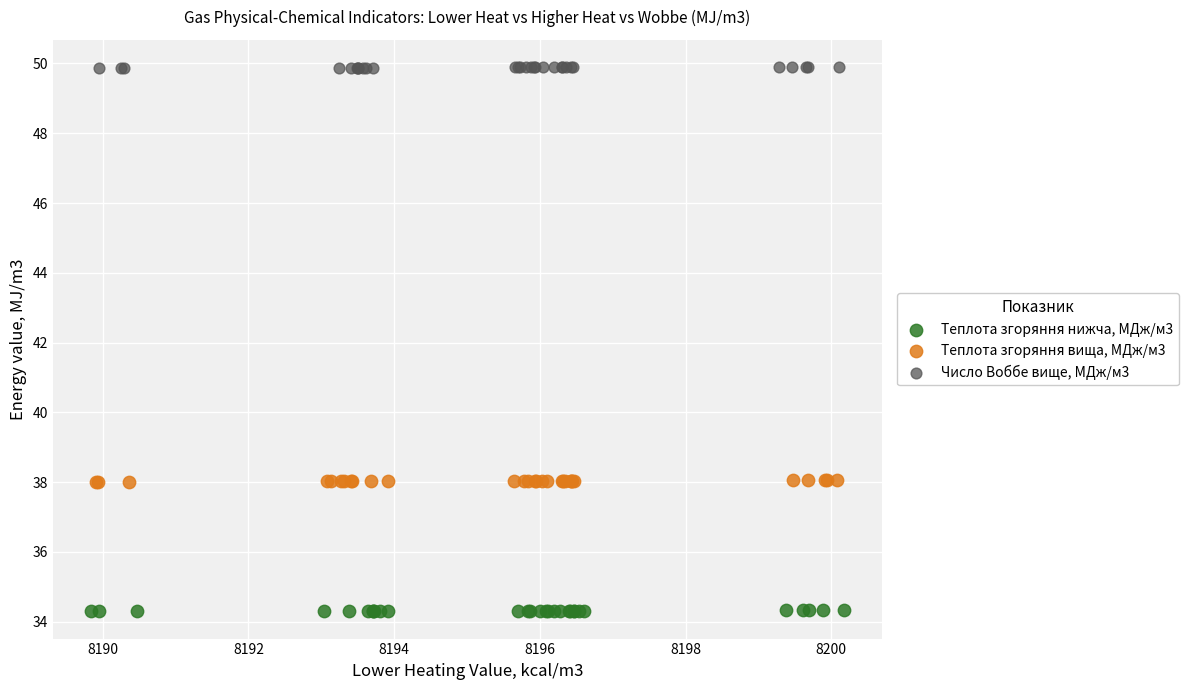

Which series contains the highest Y value?

Число Воббе вище, МДж/м3